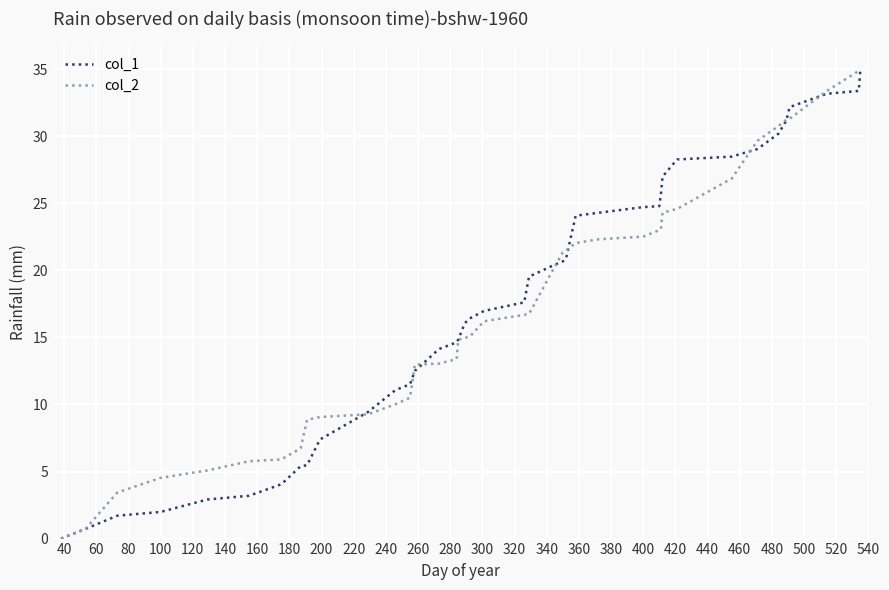

What is the maximum value for col_1?

35.0